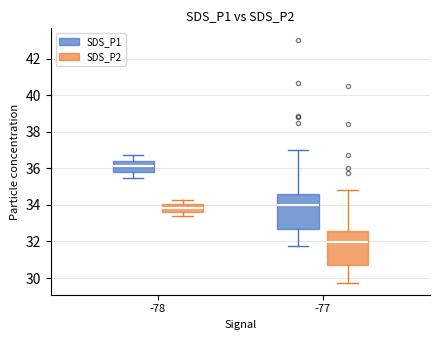

Which box has the lowest median line?

-77 (SDS_P2)